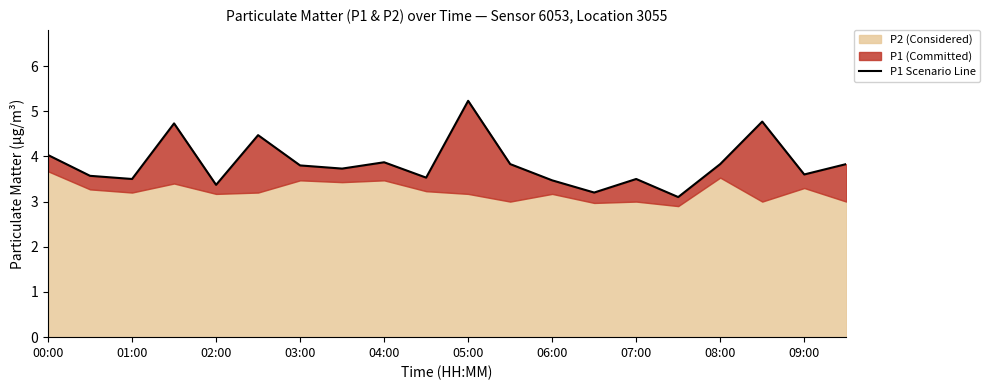

Which category has the highest value across all series?

05:00